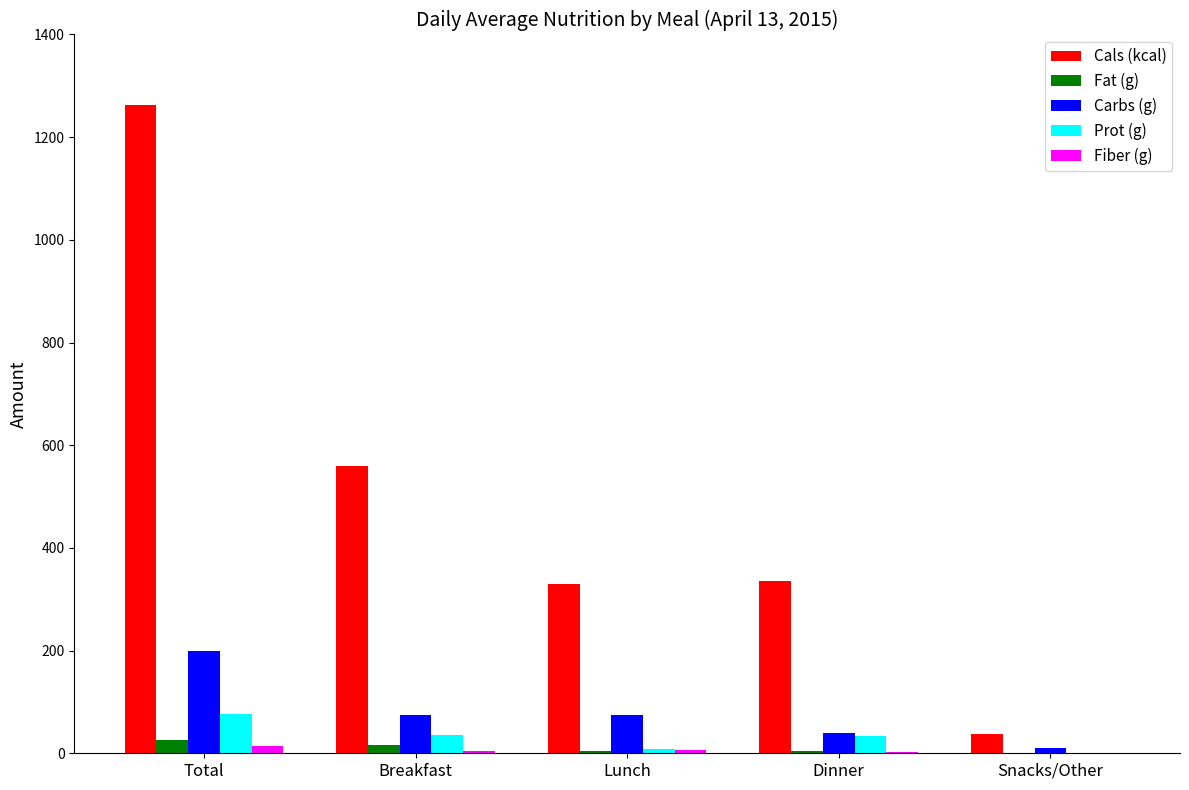

What are all the series names shown in the legend?

Cals (kcal), Fat (g), Carbs (g), Prot (g), Fiber (g)